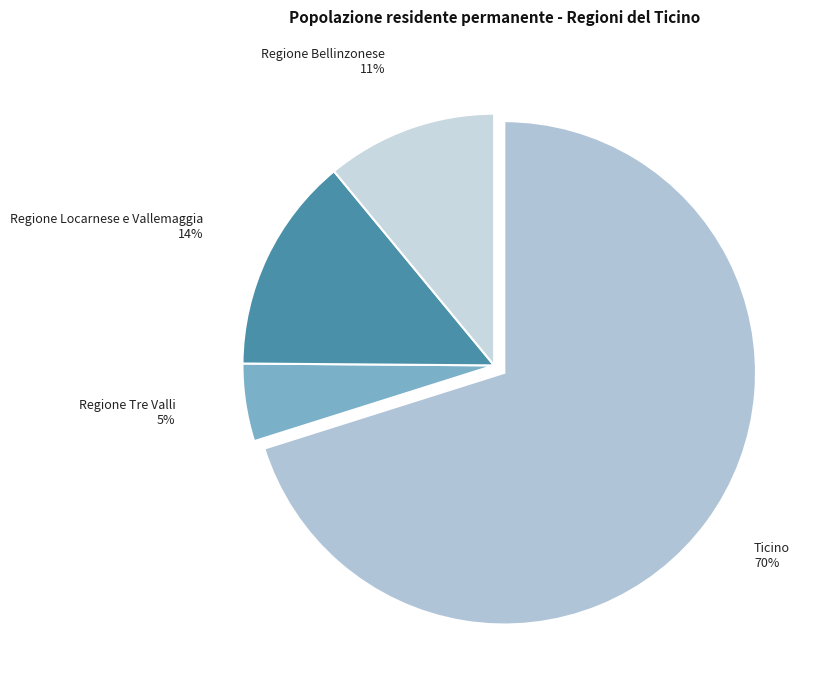

To the nearest percent, what portion does Regione Bellinzonese represent?

11%